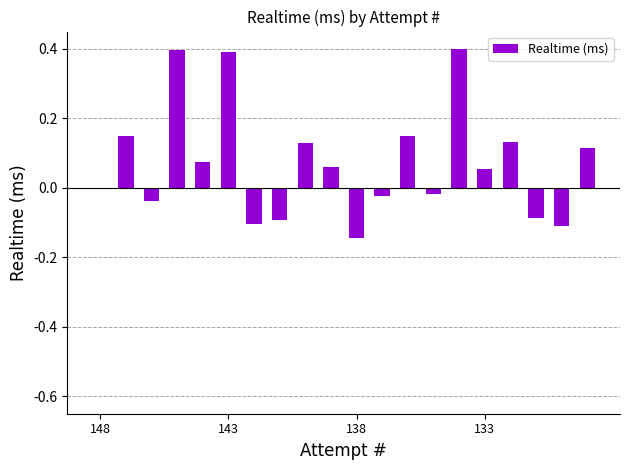

What is the maximum value shown in the chart?

0.4